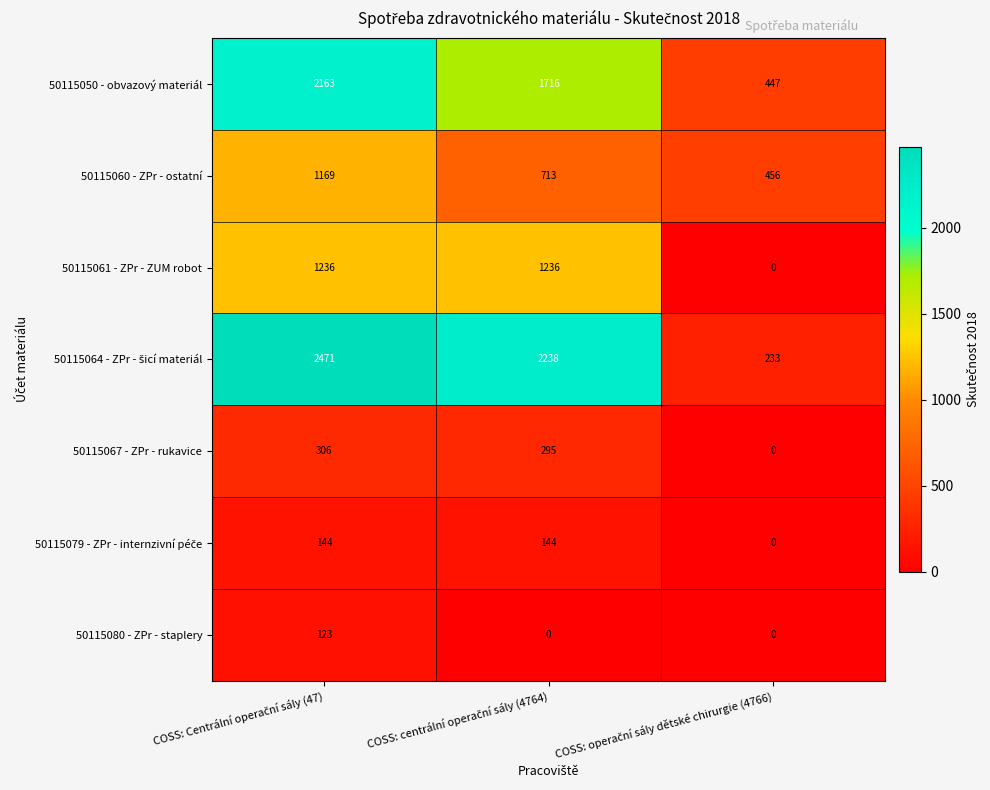

What is the average value of the 50115061 - ZPr - ZUM robot series?

824